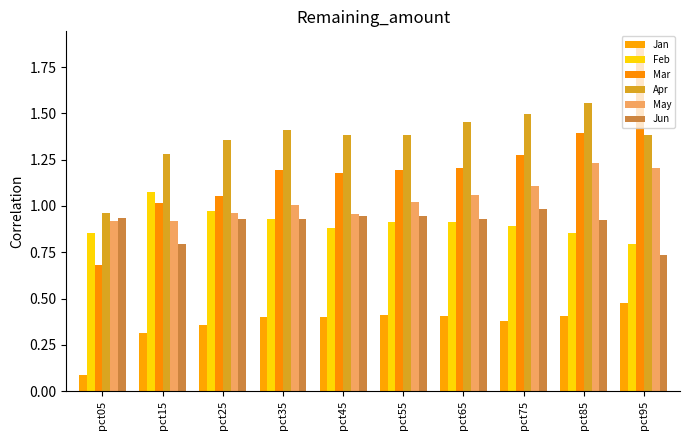

At which label does Apr first exceed 1?

pct15